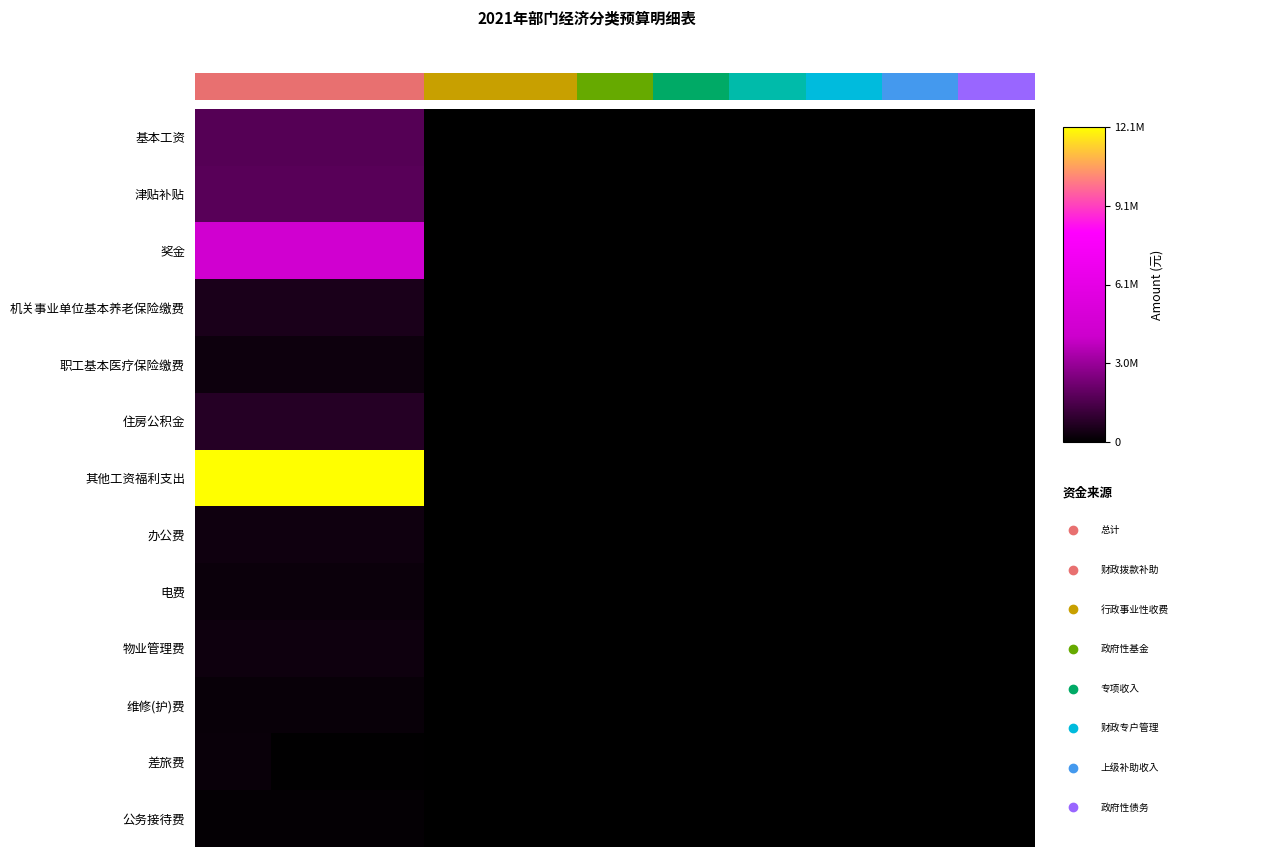

Count the 基本工资 values in the range 0 to 1685292.

11